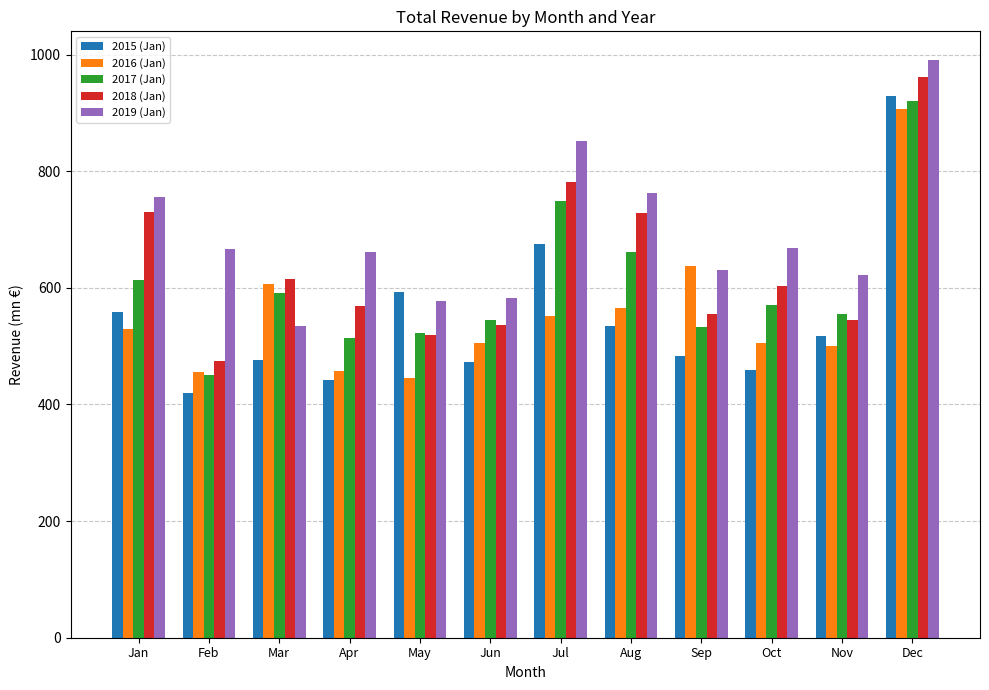

The value of 2019 (Jan) at Jun is 583.4. True or false?

True